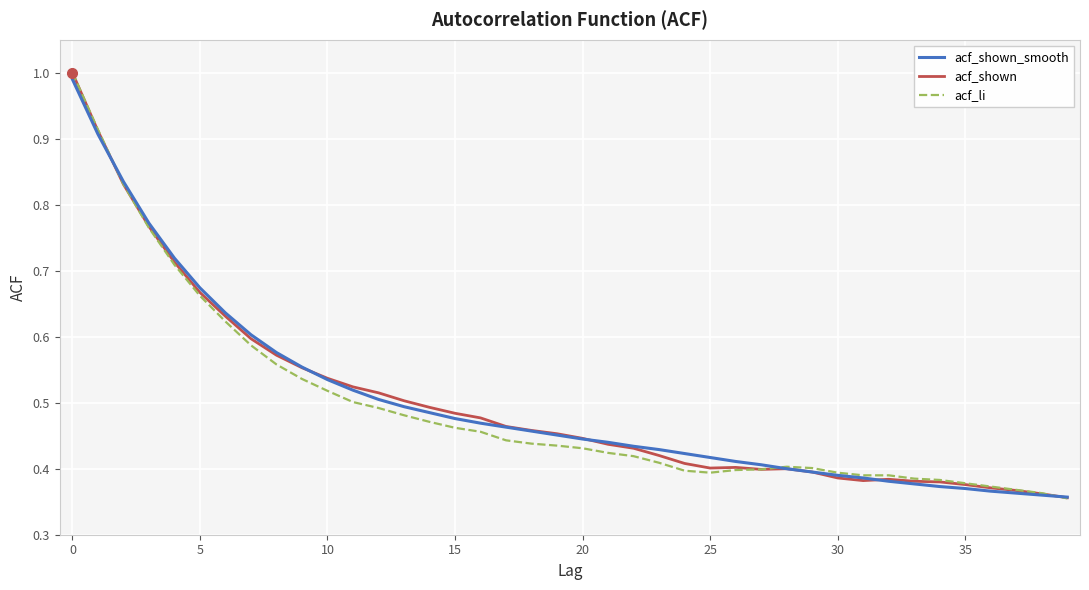

What are all the series names shown in the legend?

acf_shown_smooth, acf_shown, acf_li